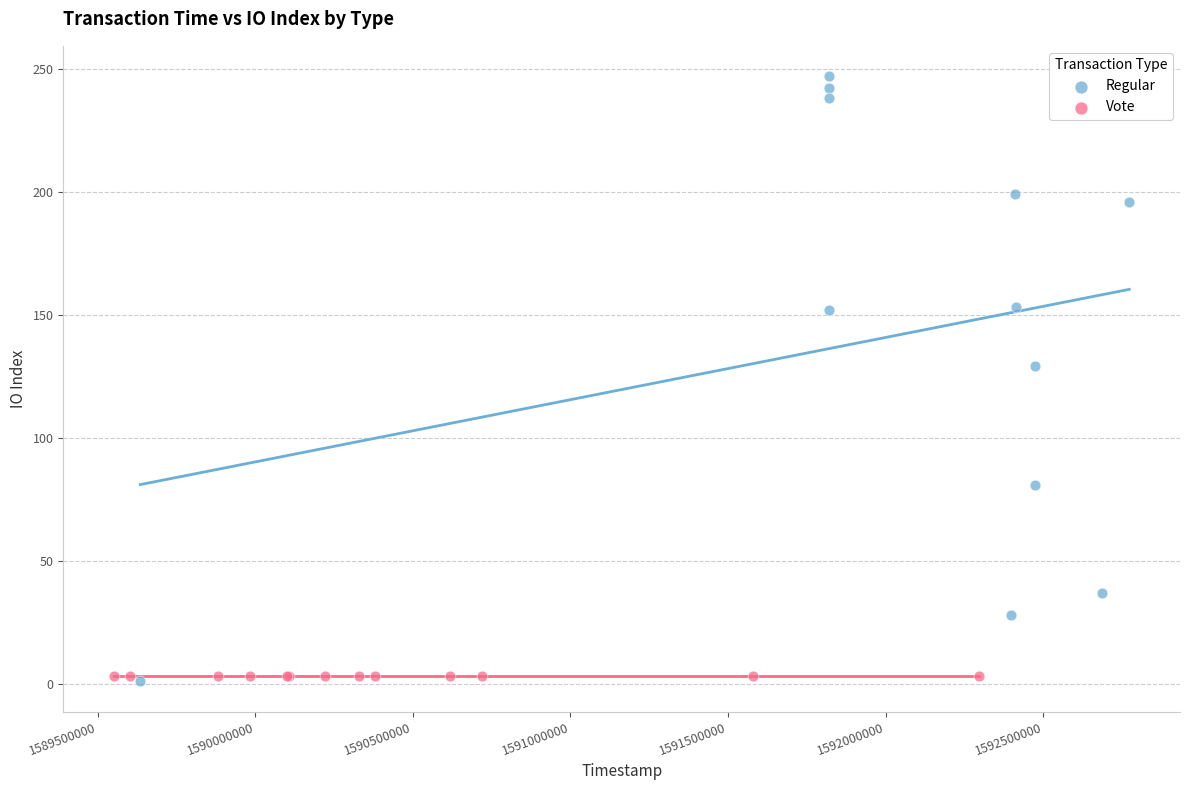

Which series reaches the maximum Y coordinate?

Regular